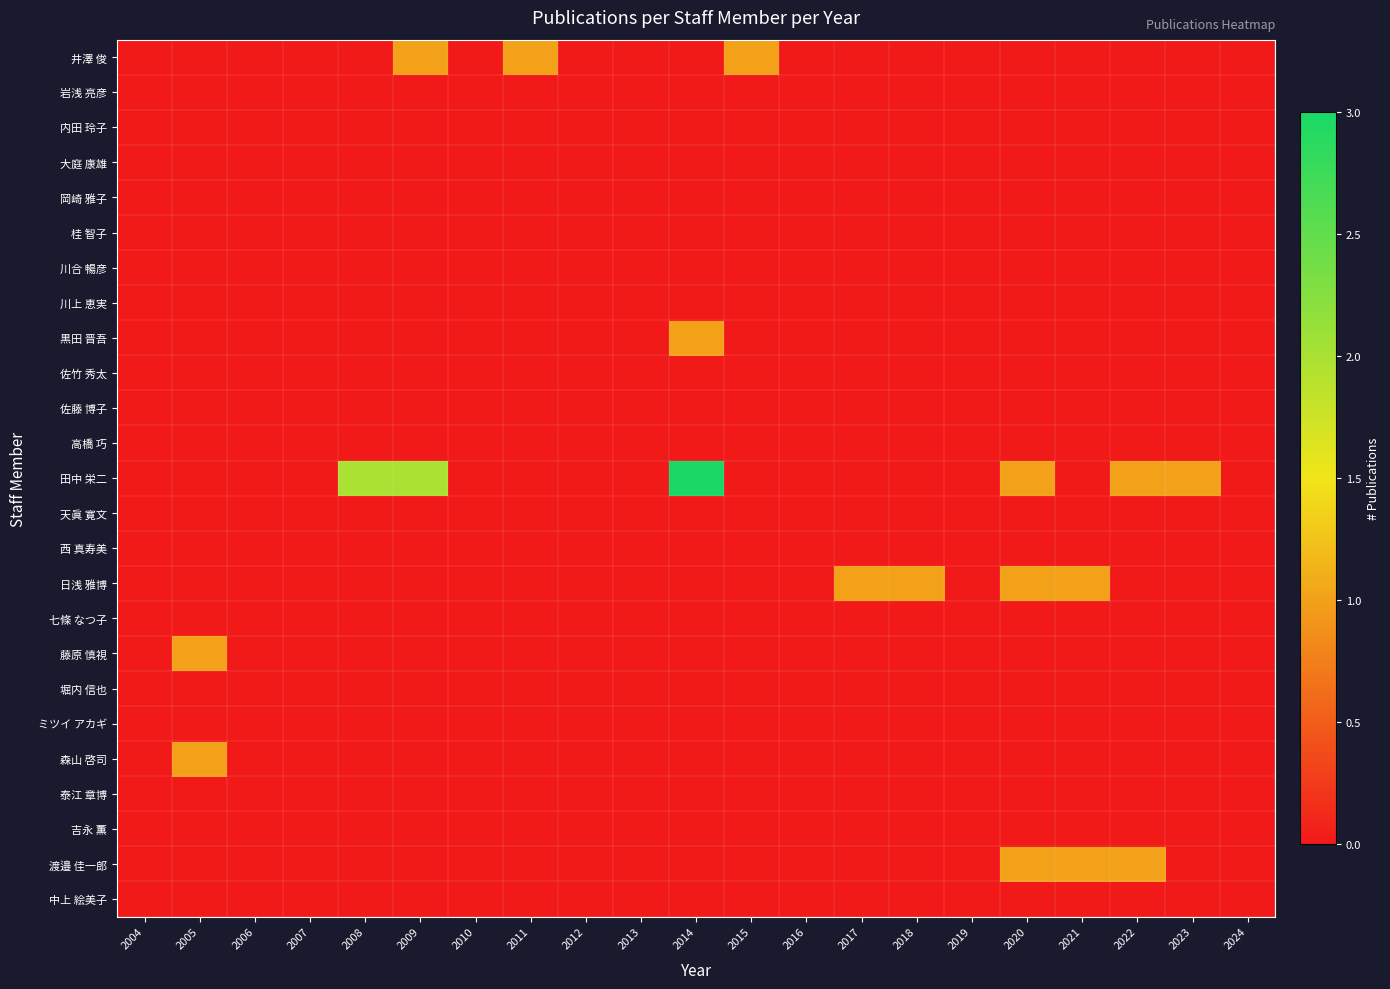

What is the greatest value displayed?

3